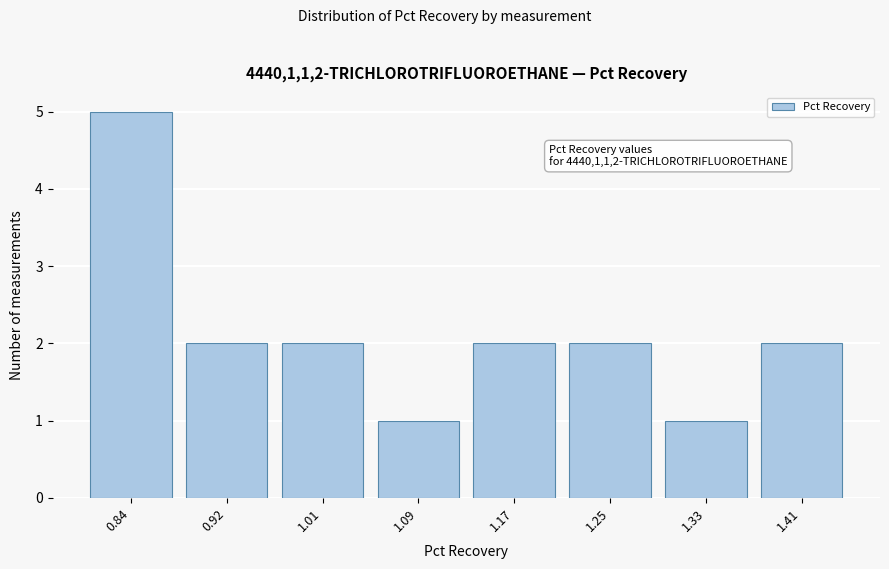

Reading right to left, what are all the values shown in this chart?

2	1	2	2	1	2	2	5